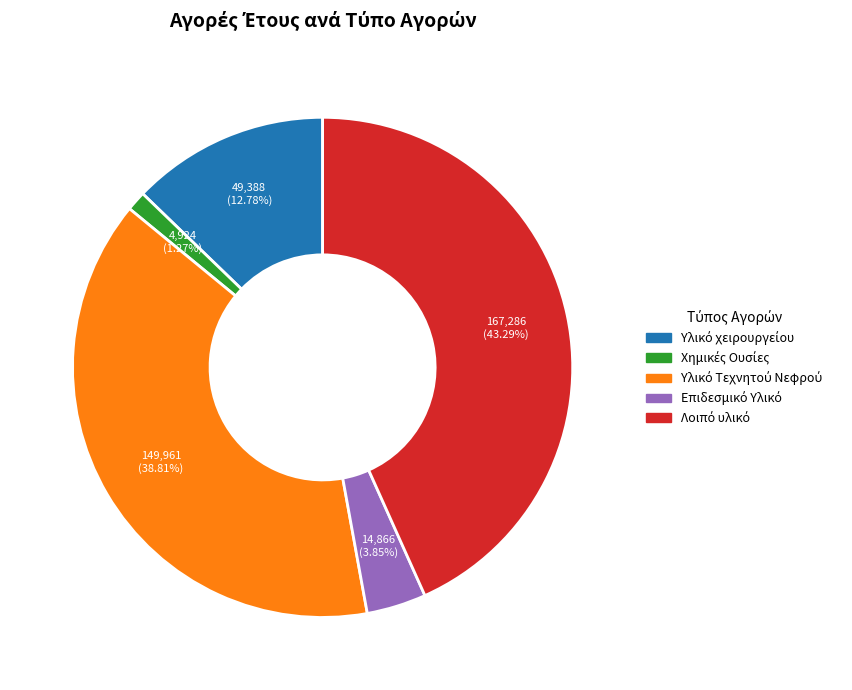

Is there any slice that represents more than half of the pie?

No